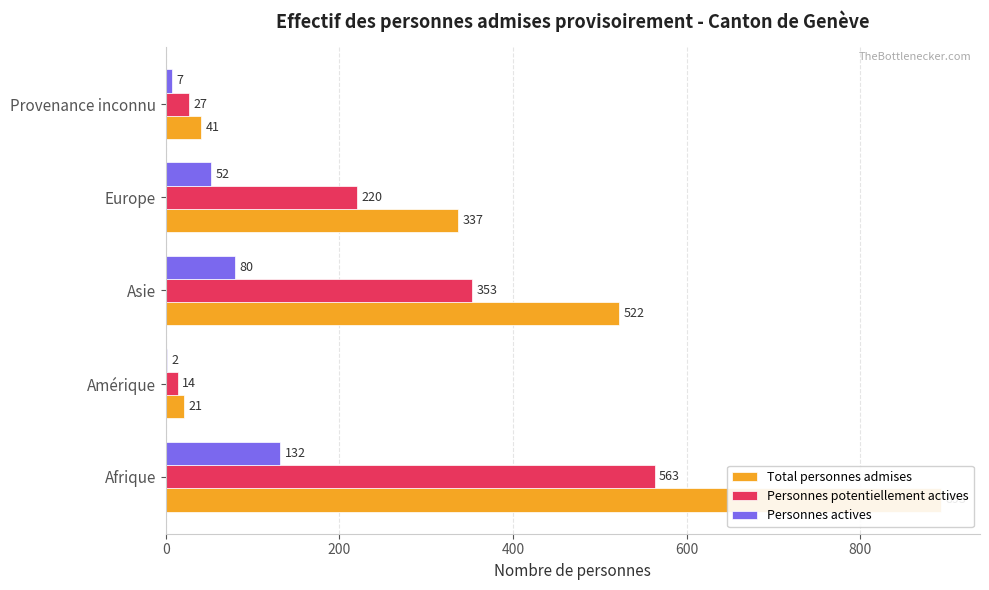

Reading right to left, list all the values displayed in this chart.

Total personnes admises: 41	337	522	21	893
Personnes potentiellement actives: 27	220	353	14	563
Personnes actives: 7	52	80	2	132